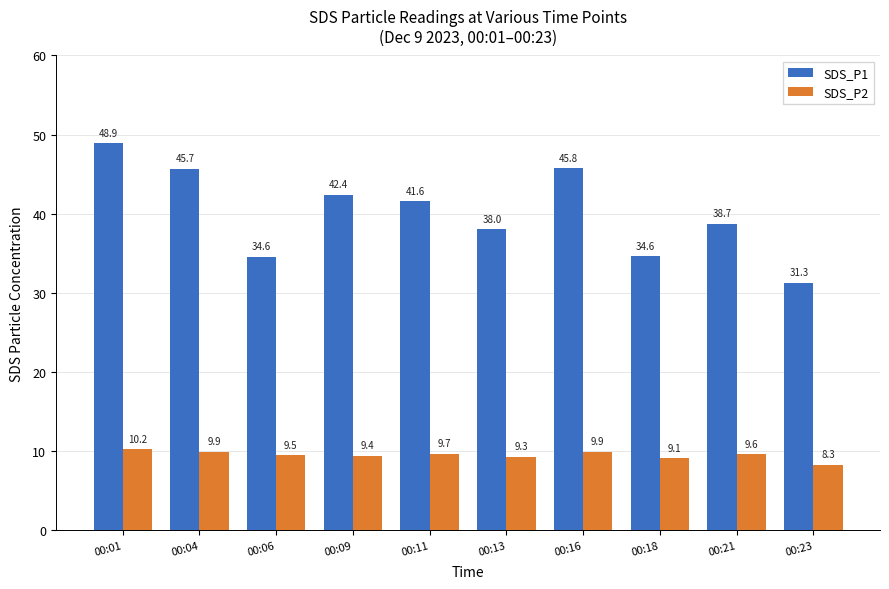

What is the average value of the SDS_P2 series?

9.5